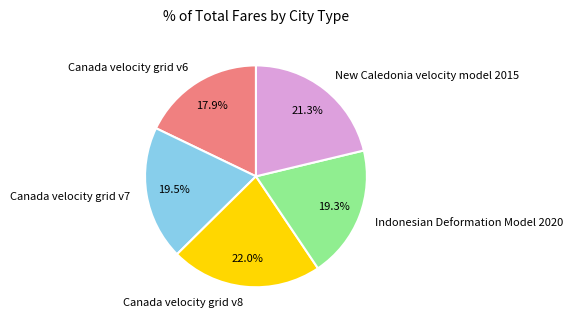

What portion of the pie excludes Canada velocity grid v7?

80.5%